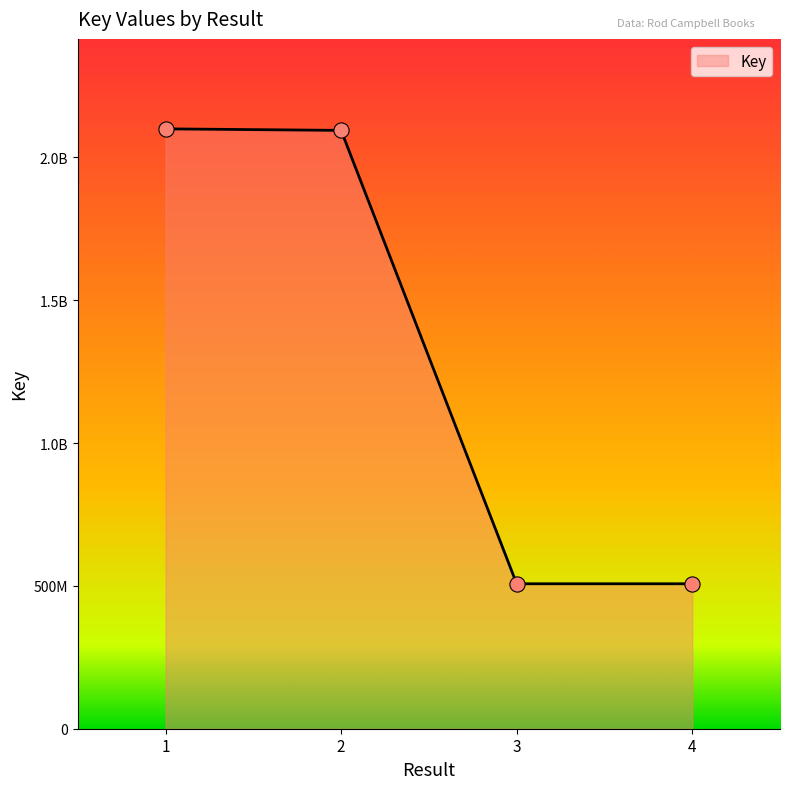

Between 1 and 4, which is larger?

1